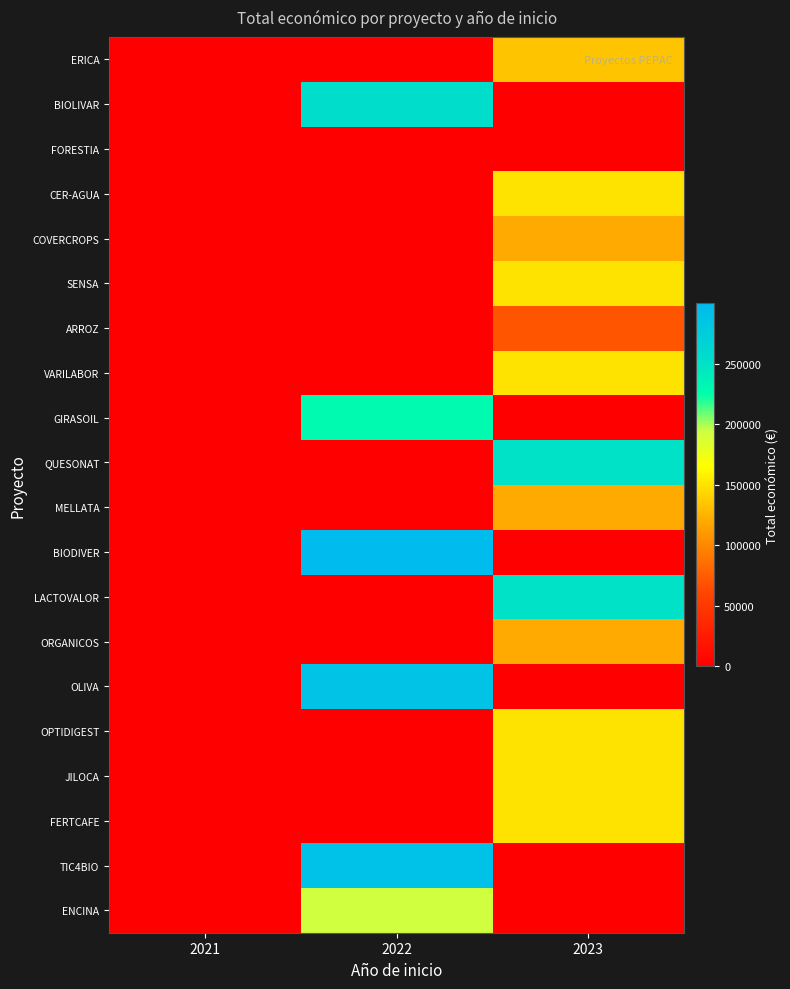

Reading left to right, what are all the values shown in this chart?

ERICA: 2021=0	2022=0	2023=134112
BIOLIVAR: 2021=0	2022=253495	2023=0
FORESTIA: 2021=0	2022=0	2023=0
CER-AGUA: 2021=0	2022=0	2023=150000
COVERCROPS: 2021=0	2022=0	2023=120000
SENSA: 2021=0	2022=0	2023=150000
ARROZ: 2021=0	2022=0	2023=70000
VARILABOR: 2021=0	2022=0	2023=150000
GIRASOIL: 2021=0	2022=228922	2023=0
QUESONAT: 2021=0	2022=0	2023=250000
MELLATA: 2021=0	2022=0	2023=120000
BIODIVER: 2021=0	2022=299800	2023=0
LACTOVALOR: 2021=0	2022=0	2023=250000
ORGANICOS: 2021=0	2022=0	2023=119999
OLIVA: 2021=0	2022=289231	2023=0
OPTIDIGEST: 2021=0	2022=0	2023=150000
JILOCA: 2021=0	2022=0	2023=150000
FERTCAFE: 2021=0	2022=0	2023=150000
TIC4BIO: 2021=0	2022=290983	2023=0
ENCINA: 2021=0	2022=193149	2023=0